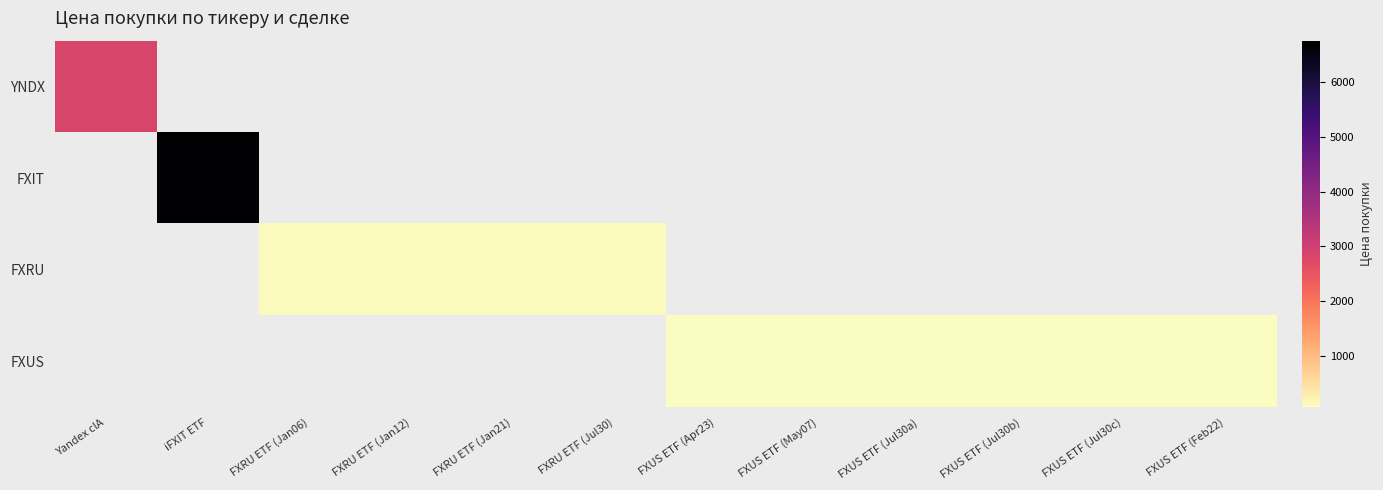

Which has a higher value, FXRU ETF (Jul30) or FXUS ETF (Apr23)?

FXUS ETF (Apr23)